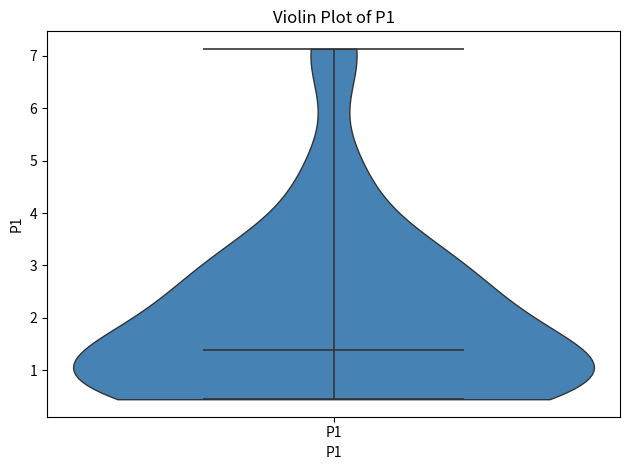

What is the lowest point the violin for P1 reaches on the y-axis? The values are not printed on the chart, so give them approximately, as read against the axis.

0.5